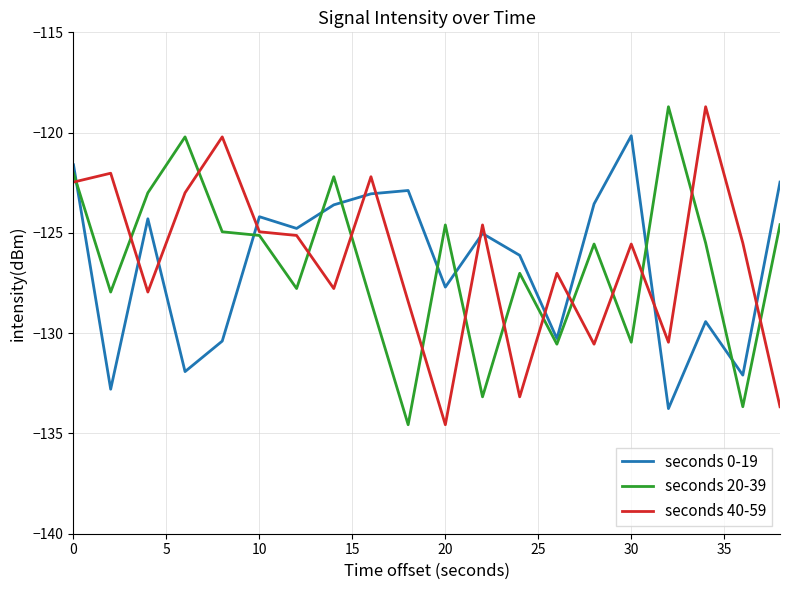

What is the greatest value displayed?

-118.7